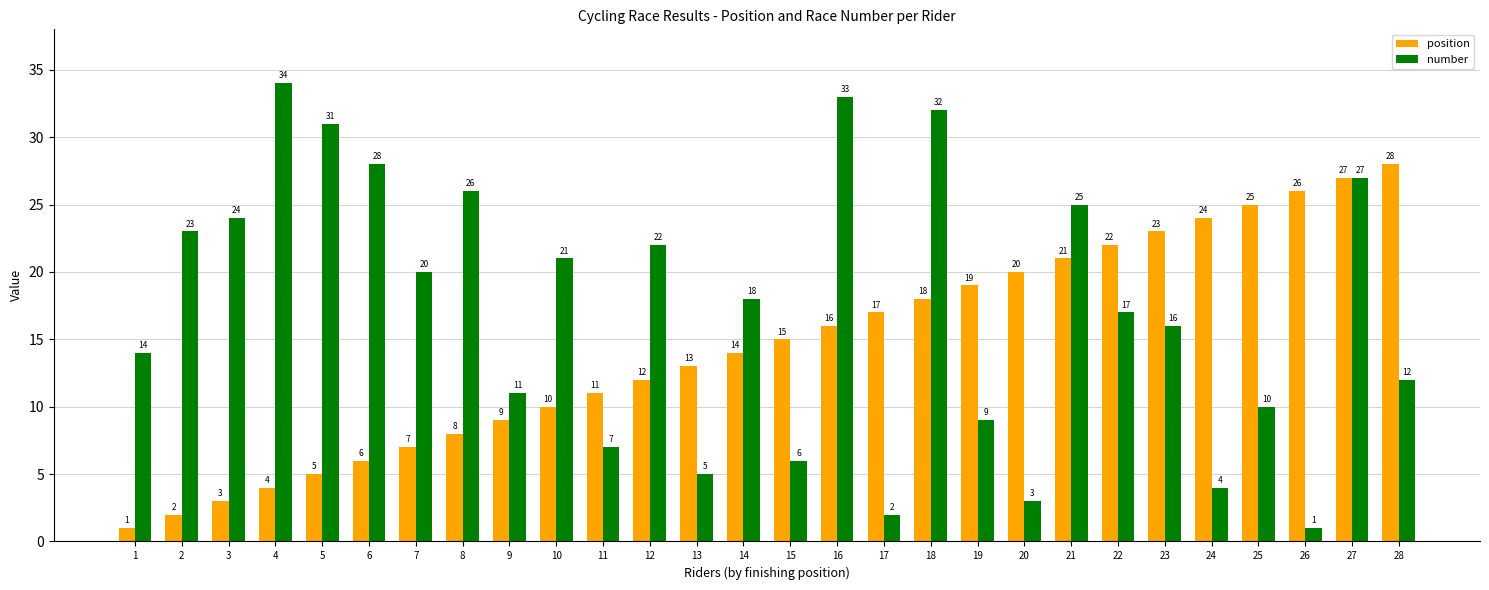

Rank the series by their average value, from highest to lowest.

number, position